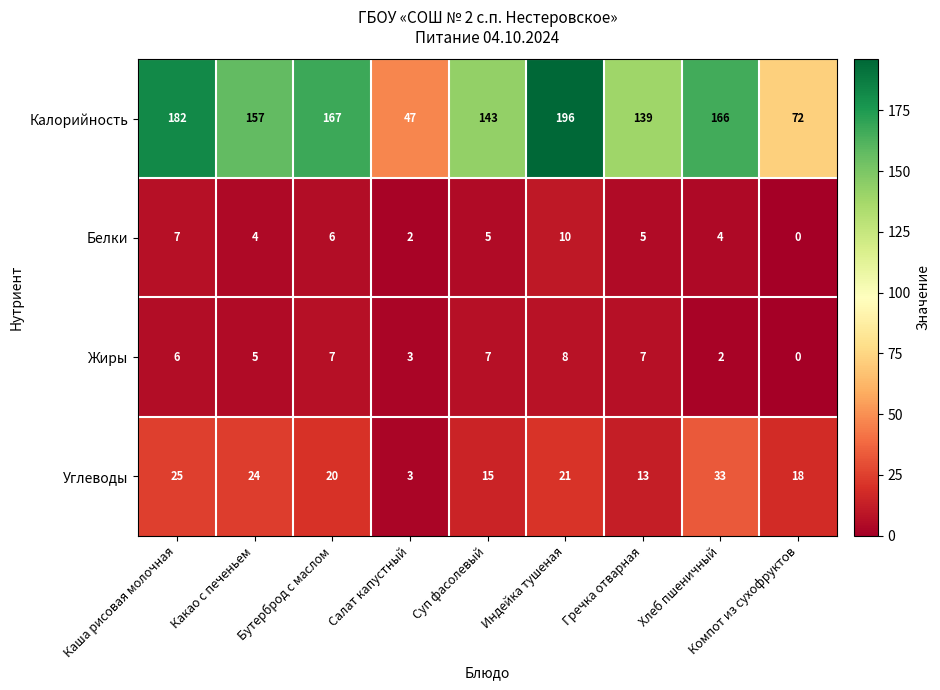

At which category does the chart reach its peak across all series?

Индейка тушеная